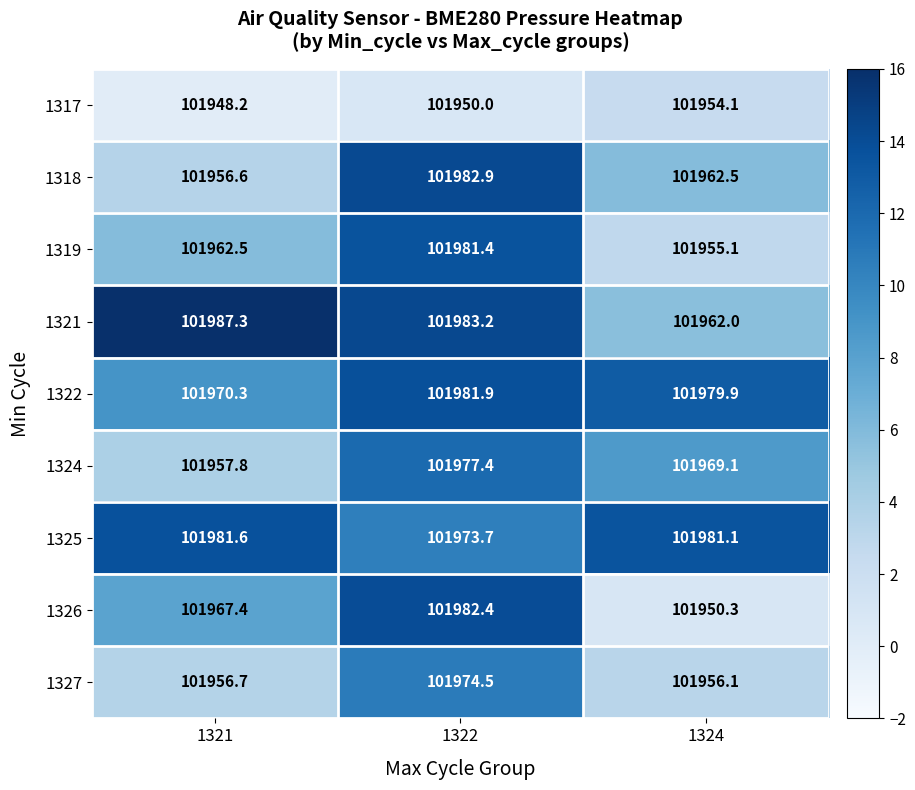

Which series changed the most between 1321 and 1324?

1321